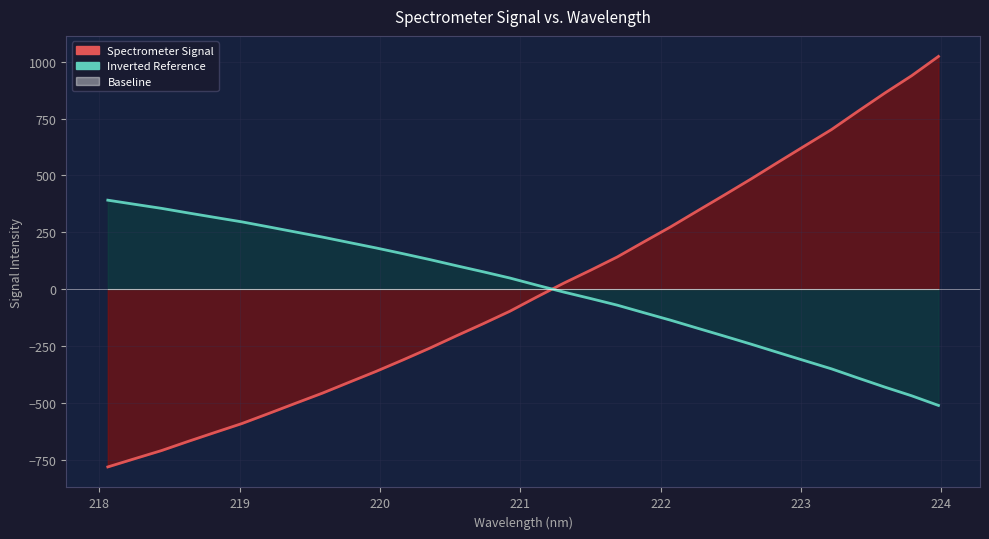

Reading right to left, list all the values displayed in this chart.

Spectrometer Signal: 1023.5	938.8	862.6	782.8	701.5	629.7	557.4	484.4	413.8	344.2	274.1	208.0	141.2	82.6	25.8	-34.7	-97.1	-152.2	-205.5	-260.0	-311.8	-362.1	-409.7	-457.7	-502.2	-547.1	-591.4	-630.4	-669.8	-710.4	-746.1	-782.3
Inverted Reference: -511.8	-469.4	-431.3	-391.4	-350.8	-314.8	-278.7	-242.2	-206.9	-172.1	-137.0	-104.0	-70.6	-41.3	-12.9	17.3	48.5	76.1	102.8	130.0	155.9	181.1	204.9	228.9	251.1	273.6	295.7	315.2	334.9	355.2	373.0	391.1
Baseline: 0.0	0.0	0.0	0.0	0.0	0.0	0.0	0.0	0.0	0.0	0.0	0.0	0.0	0.0	0.0	0.0	0.0	0.0	0.0	0.0	0.0	0.0	0.0	0.0	0.0	0.0	0.0	0.0	0.0	0.0	0.0	0.0